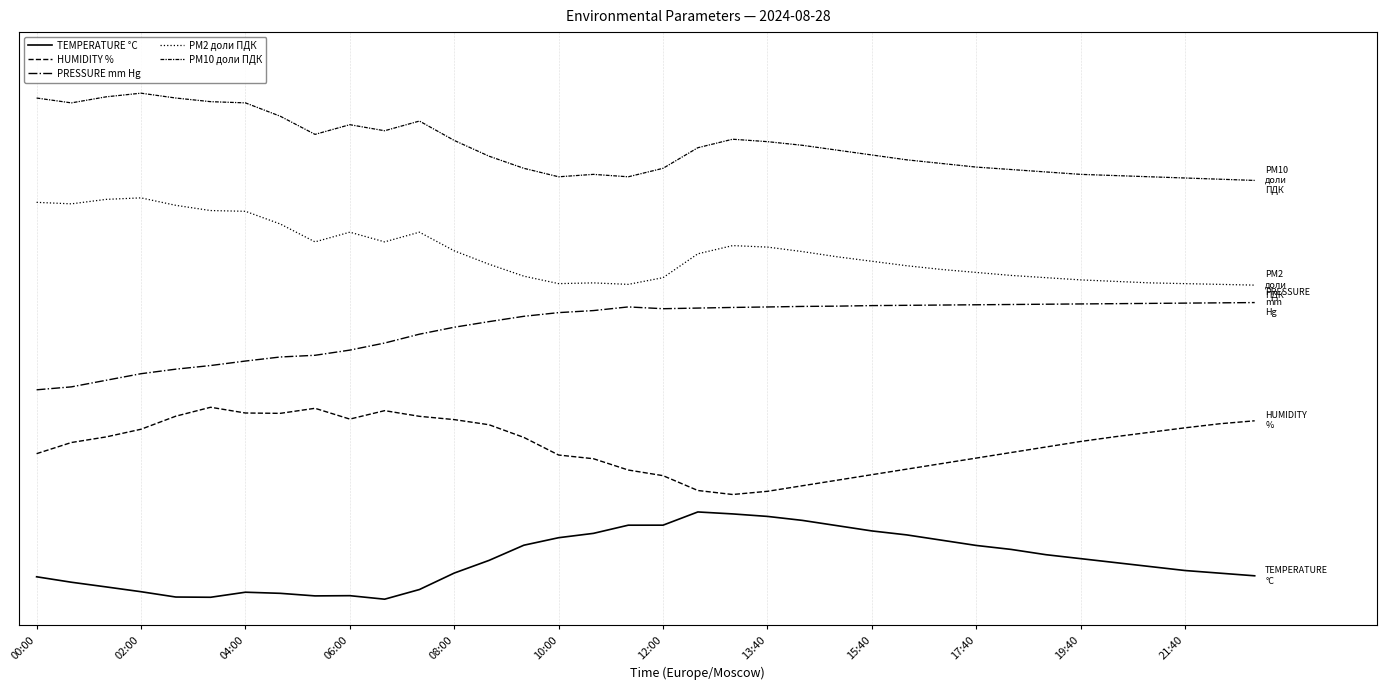

Which series has the widest spread of values?

HUMIDITY %